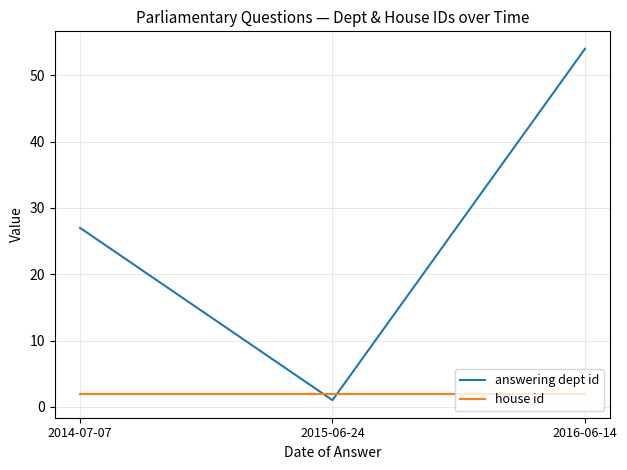

Rank the series at 2014-07-07 from lowest to highest value.

house id, answering dept id